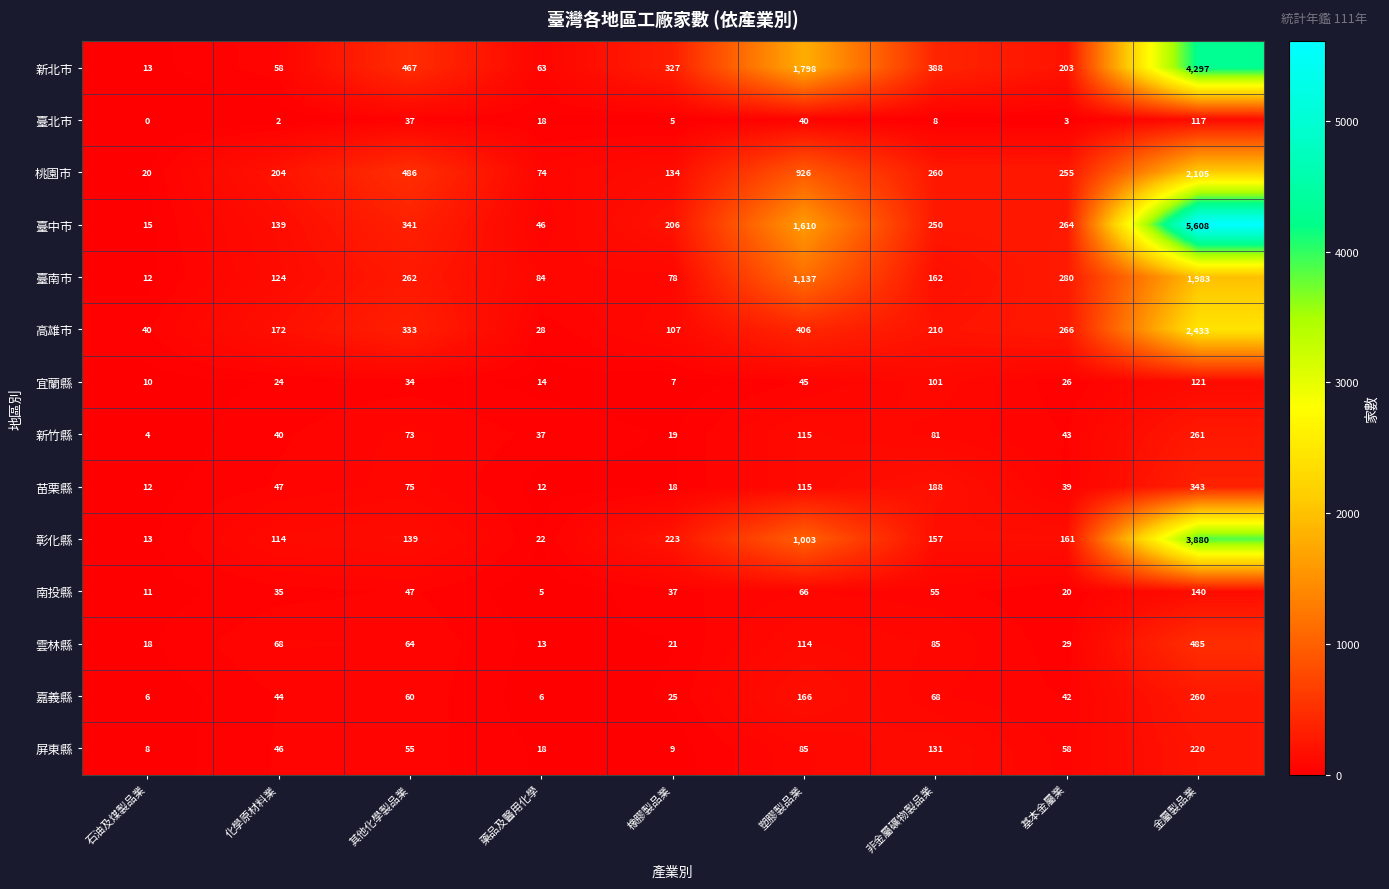

At which label is 桃園市 closest to 1062?

塑膠製品業